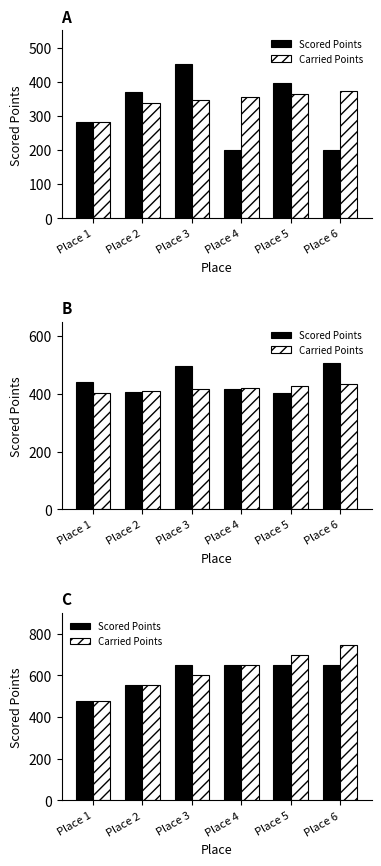

Reading left to right, transcribe all the data shown in this chart.

Scored Points: 476.9	555.2	650.0	650.0	650.0	650.0
Carried Points: 476.9	553.1	601.5	650.0	698.5	746.9